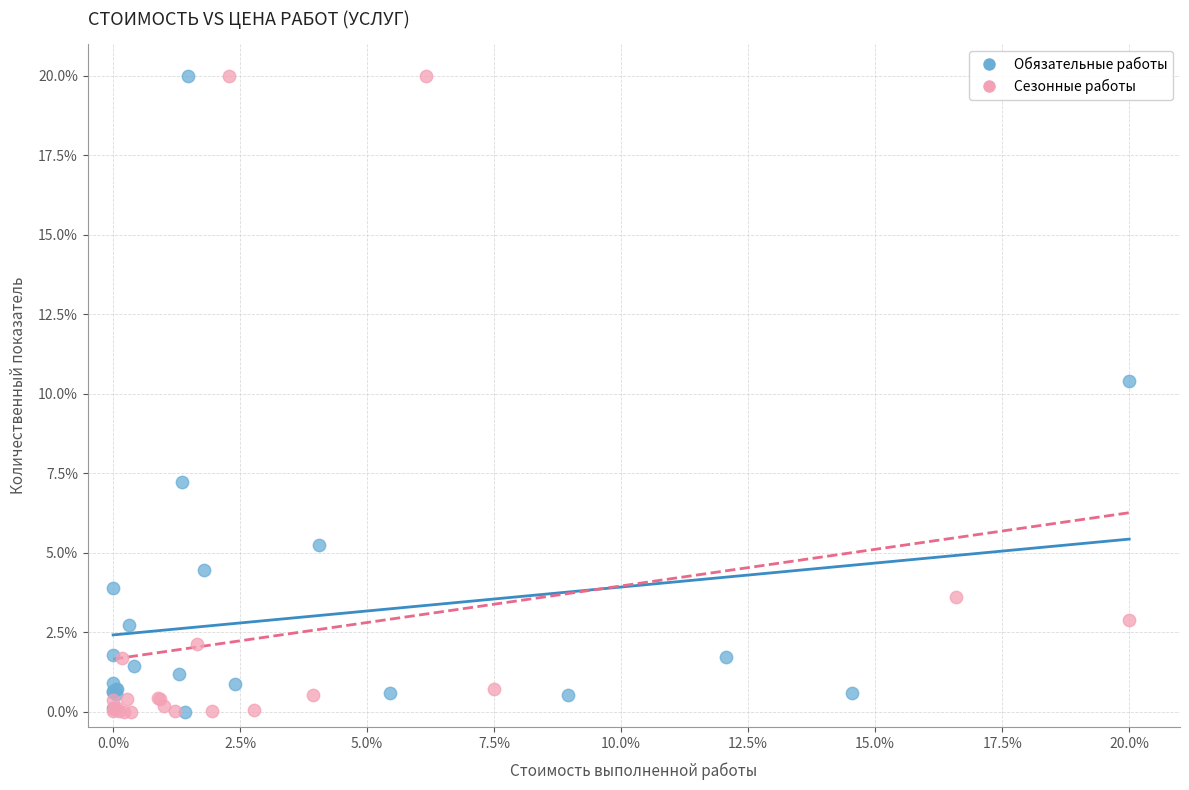

What are all the series names shown in the legend?

Обязательные работы, Сезонные работы